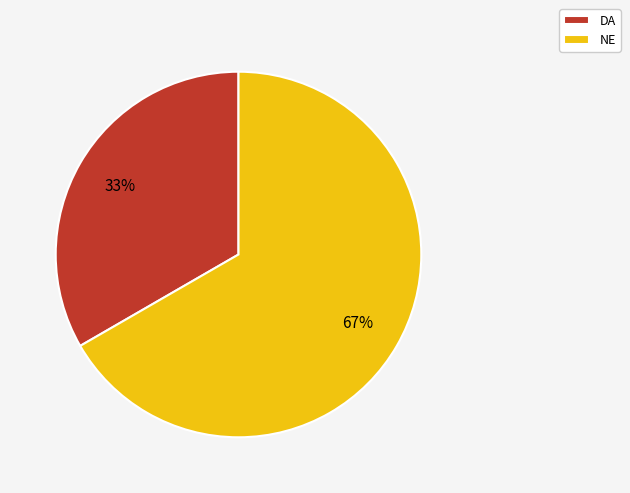

Rank the categories by value from highest to lowest.

NE, DA